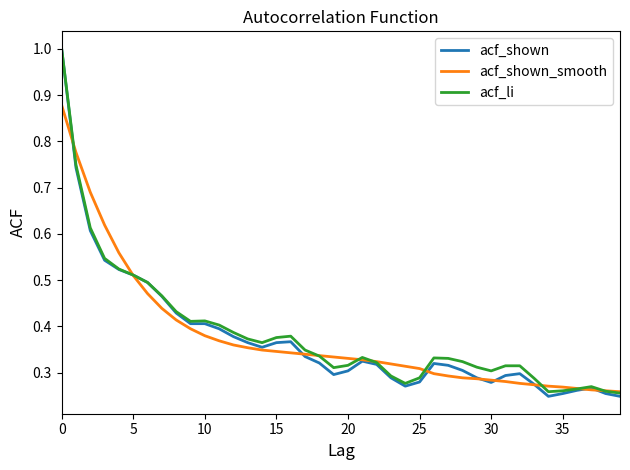

What is the highest value of the acf_li series?

1.0